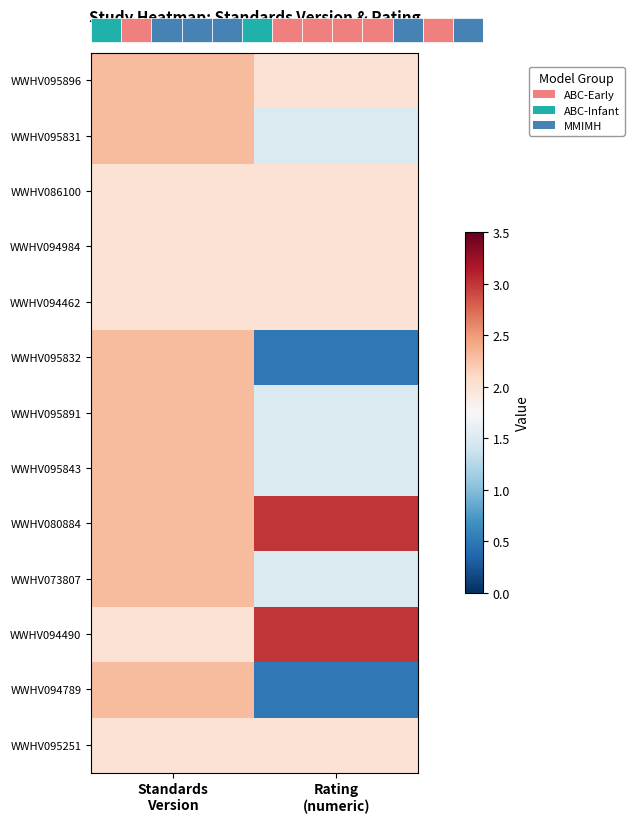

At Standards Version, list the series in order from largest to smallest.

WWHV095896, WWHV095831, WWHV095832, WWHV095891, WWHV095843, WWHV080884, WWHV073807, WWHV094789, WWHV086100, WWHV094984, WWHV094462, WWHV094490, WWHV095251